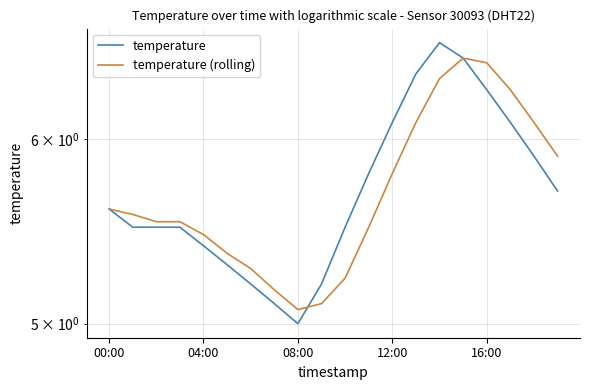

How many interior local valleys does the temperature (rolling) series have?

1